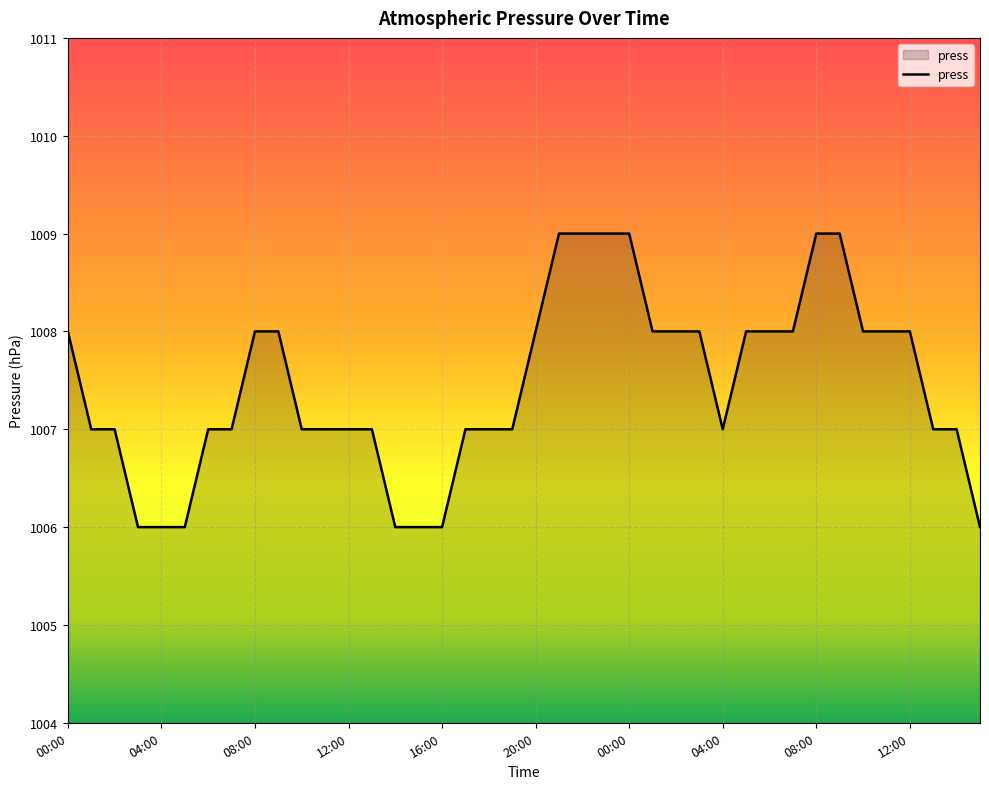

What is the minimum value shown in the chart?

1006